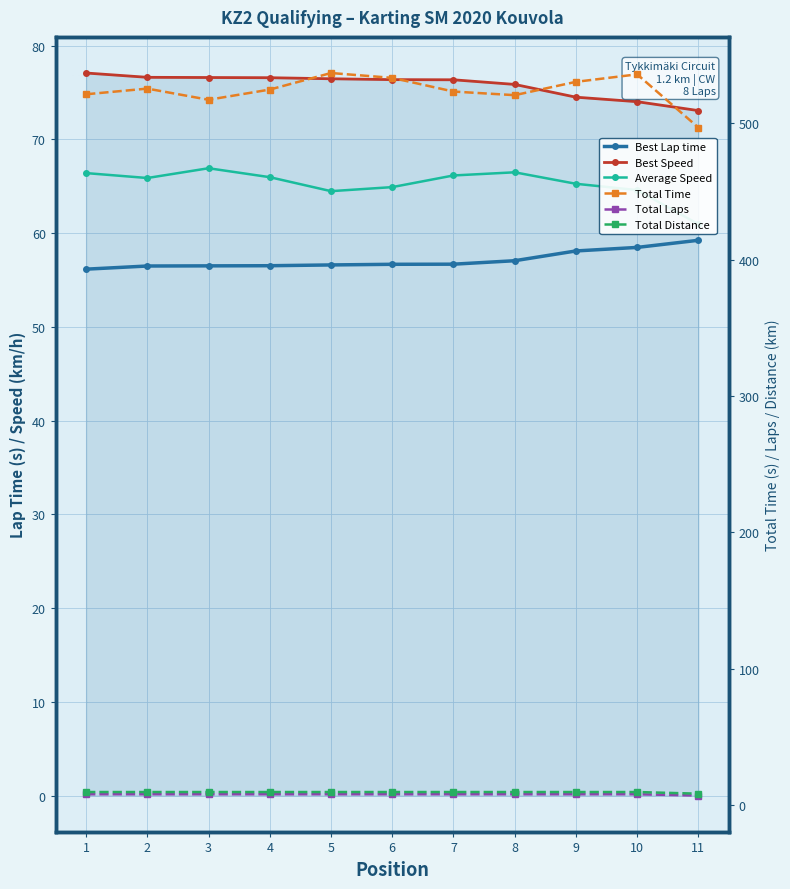

How many values in the Total Laps series are below 8?

1